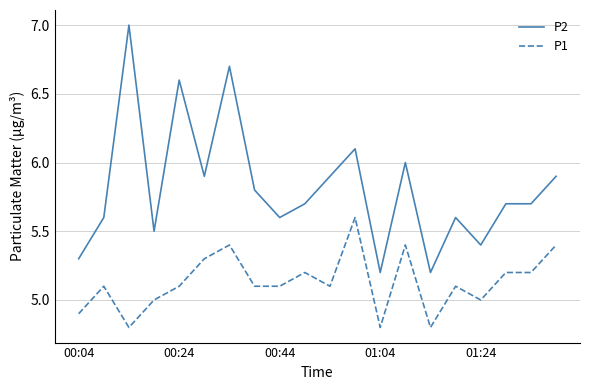

What is the difference between the maximum and minimum values in the P1 series?

0.8